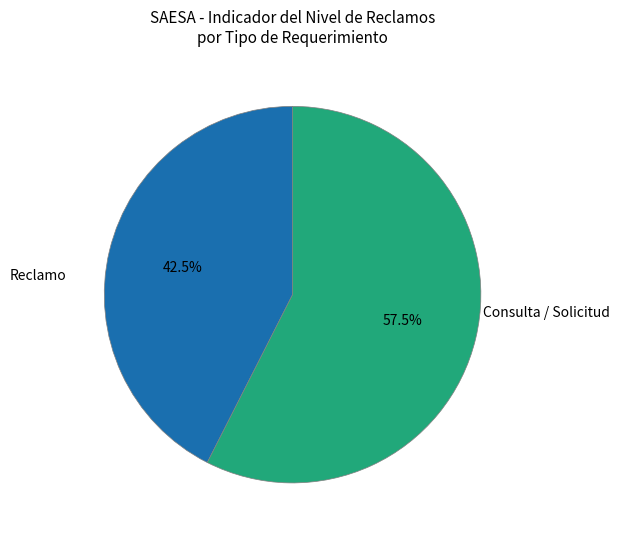

Is there any slice that represents more than half of the pie?

Yes